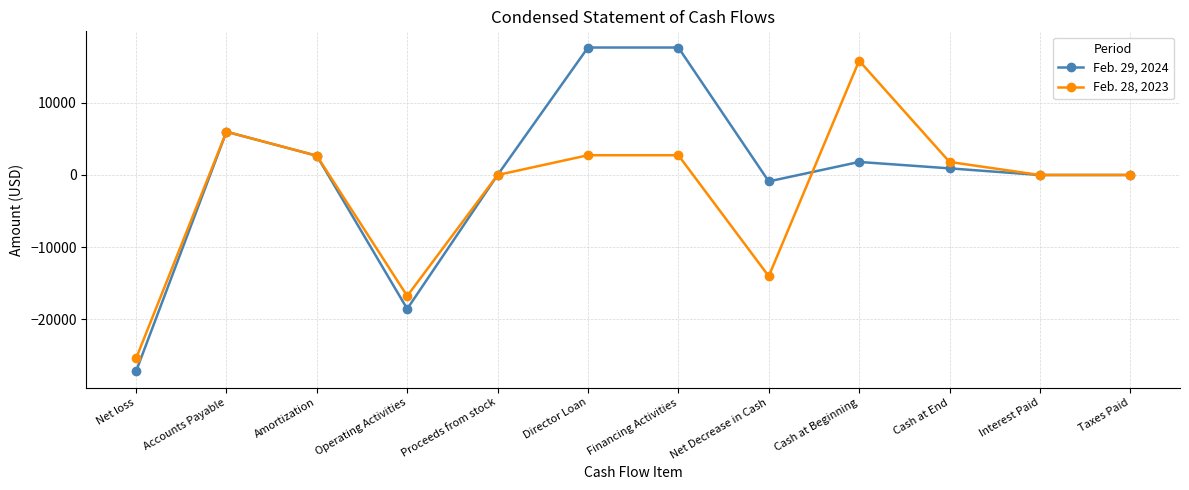

Is the value of Feb. 29, 2024 at Net loss greater than the value of Feb. 28, 2023 at Taxes Paid?

No